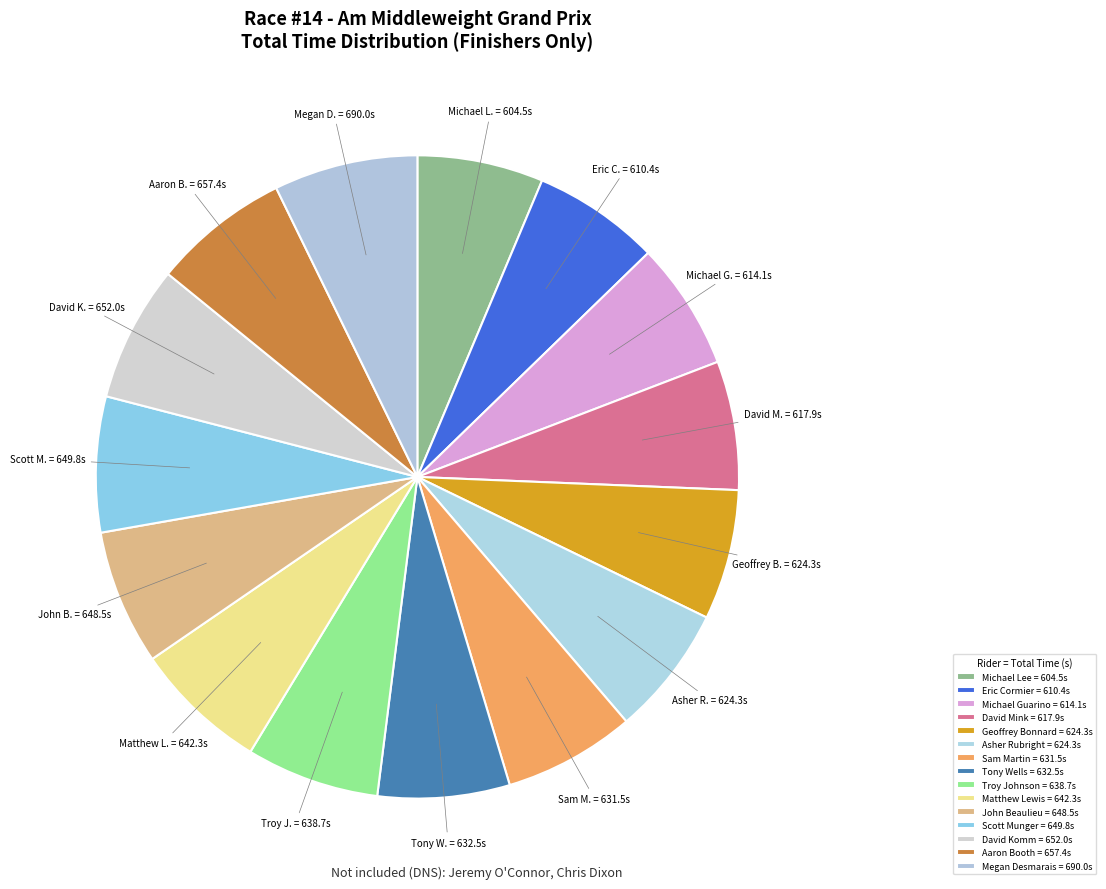

Combined, what portion of the pie is Sam Martin and Geoffrey Bonnard?

13.2%